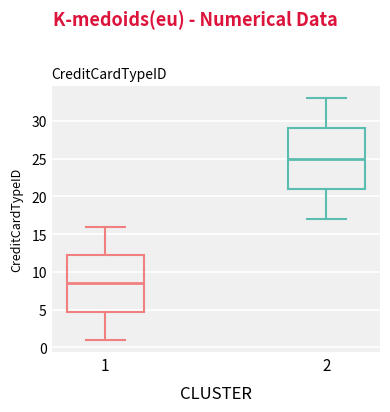

Reading left to right, transcribe this box plot: for each box, give where its median line is, the range the box spans, and where its two whiskers end, as read against the y-axis. The values are not printed on the chart, so give them approximately, as read against the axis.

1: median 8.5, box 5.0 to 12.5, whiskers 1.0 to 16.0
2: median 25.0, box 21.0 to 29.0, whiskers 17.0 to 33.0